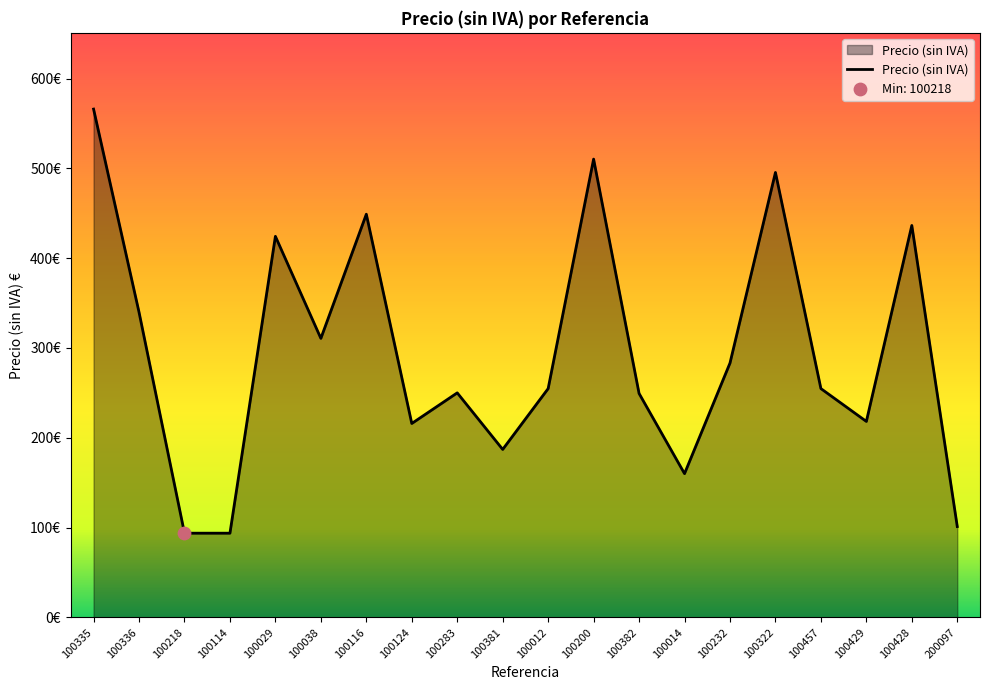

What is the change in value from 100336 to 100428?

+96.6